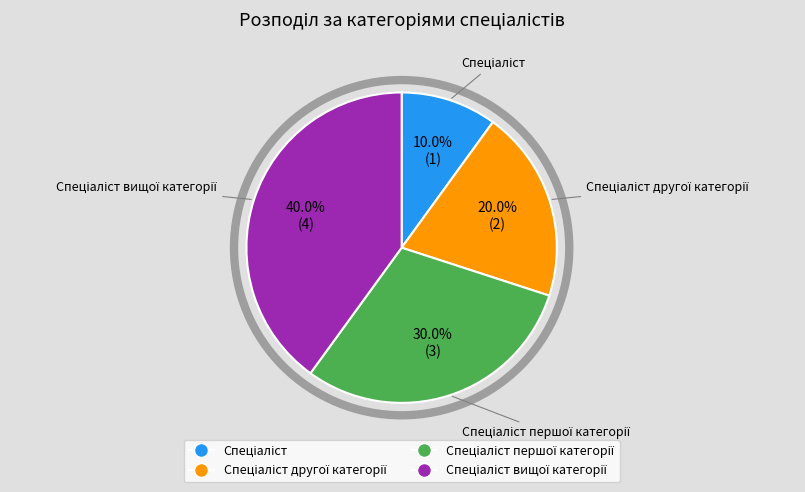

Is there a majority slice in this chart?

No